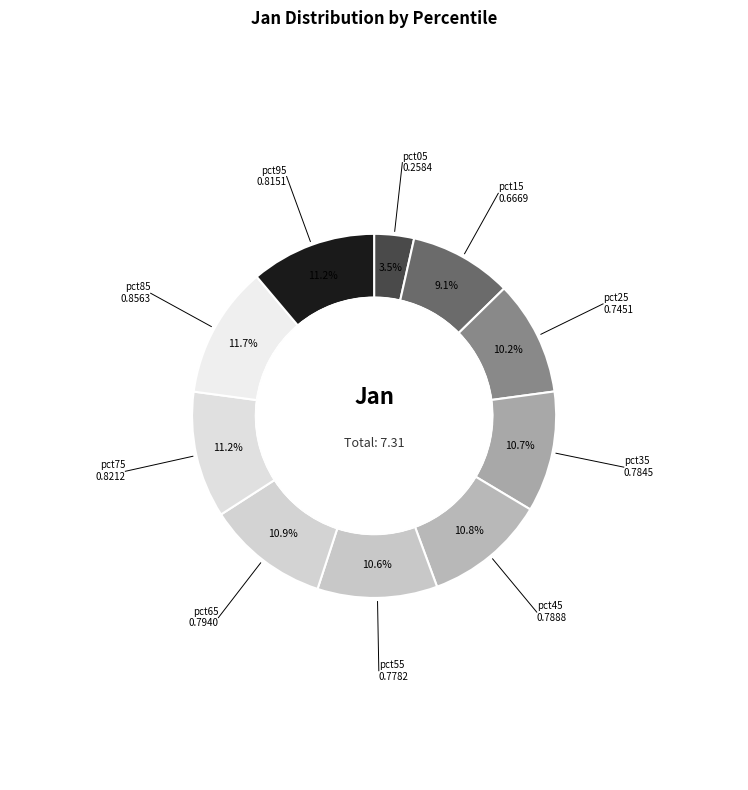

Rank the categories by value from lowest to highest.

pct05, pct15, pct25, pct55, pct35, pct45, pct65, pct95, pct75, pct85